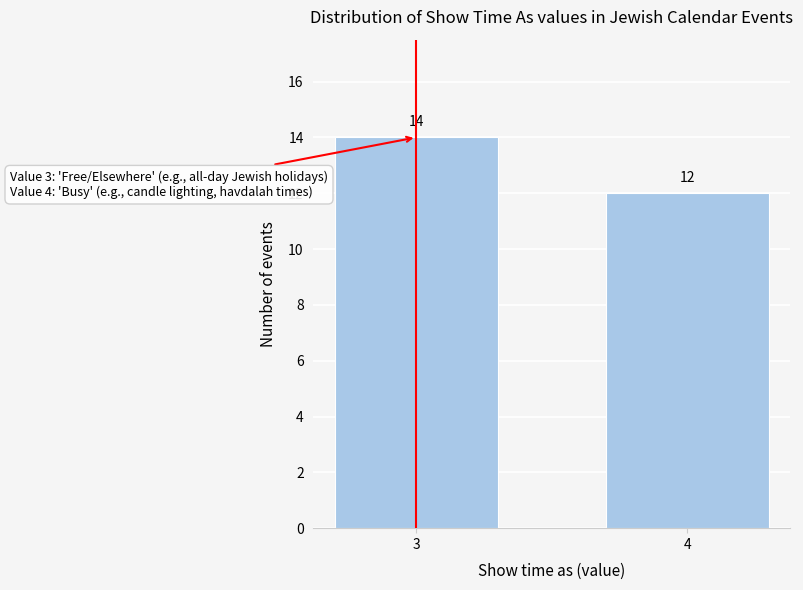

Reading left to right, transcribe all the data shown in this chart.

14	12